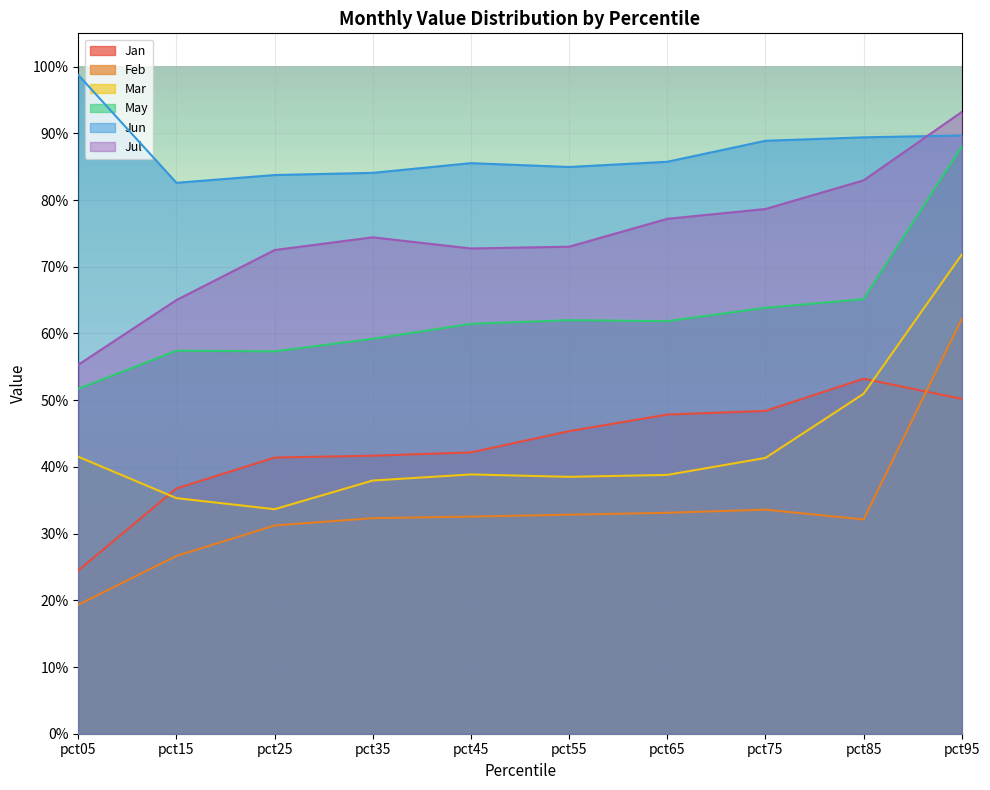

At how many categories does at least one series exceed 0?

10